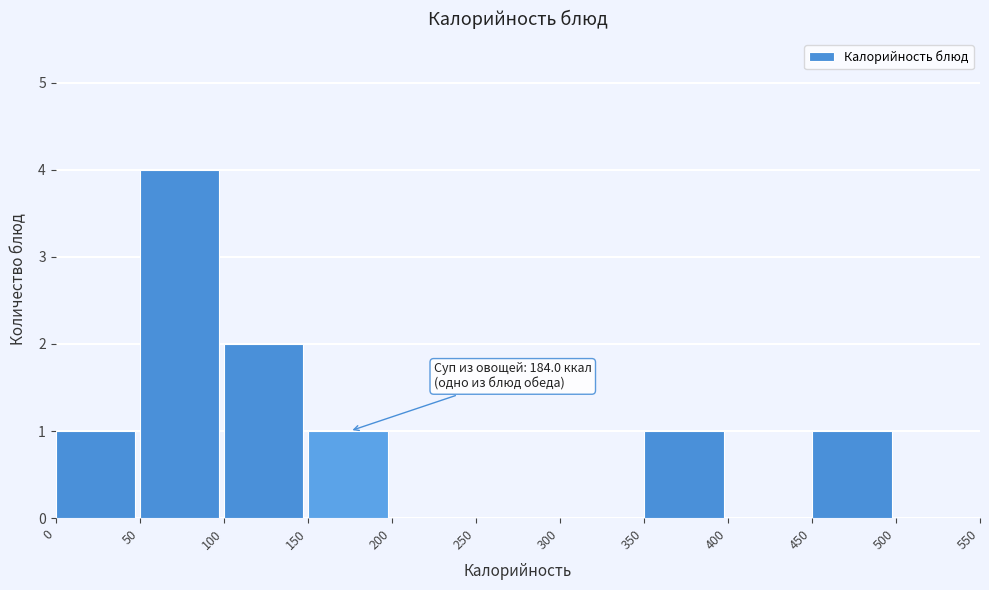

Over which range of the x-axis is the bar tallest?

50 to 100